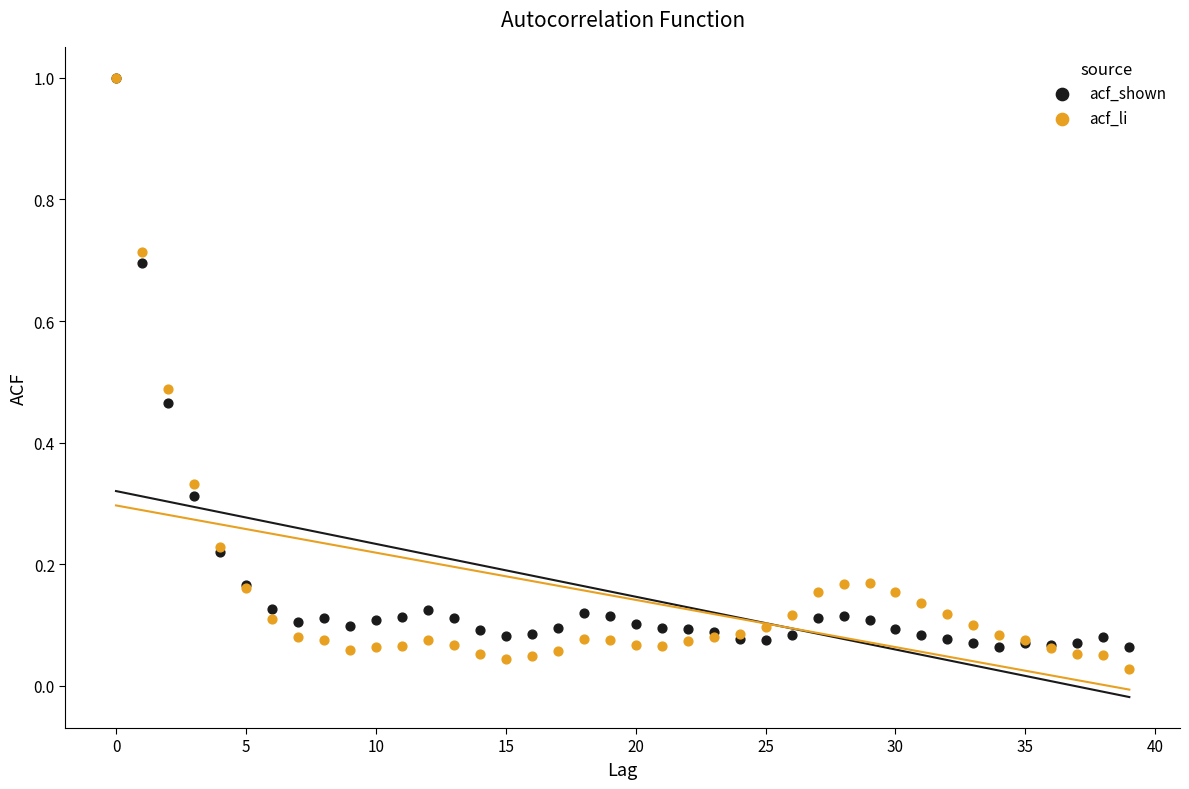

What are all the series names shown in the legend?

acf_shown, acf_li